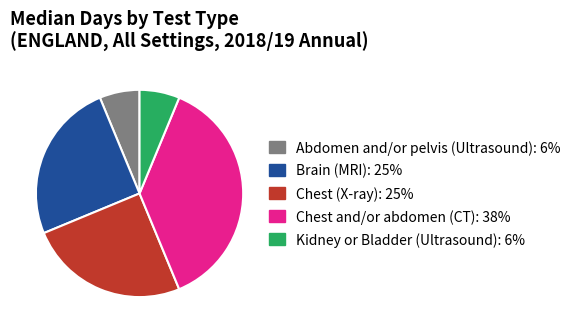

Does Chest and/or abdomen (CT) represent more than half of the total?

No